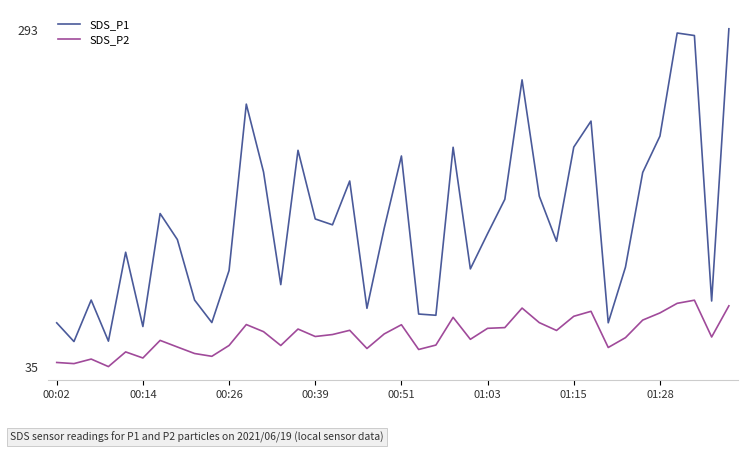

Which series has the largest total across all categories?

SDS_P1